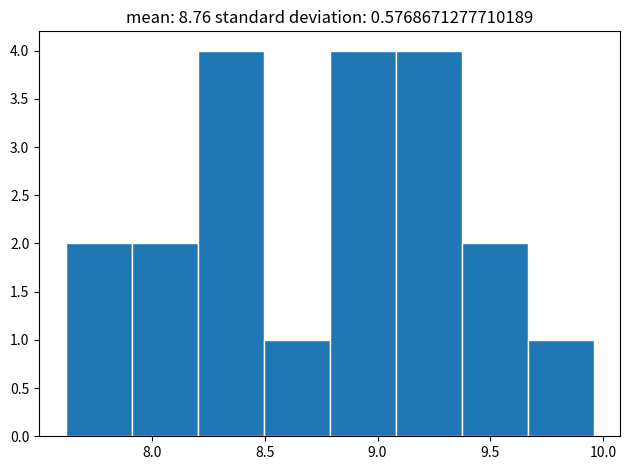

Reading left to right, list every bar in this chart as the range it spans on the x-axis followed by its height. Neither the bar edges nor the heights are printed on the chart, so give them approximately, as read against the axes.

7.60 to 7.90: 2
7.90 to 8.20: 2
8.20 to 8.50: 4
8.50 to 8.80: 1
8.80 to 9.10: 4
9.10 to 9.35: 4
9.35 to 9.65: 2
9.65 to 9.95: 1